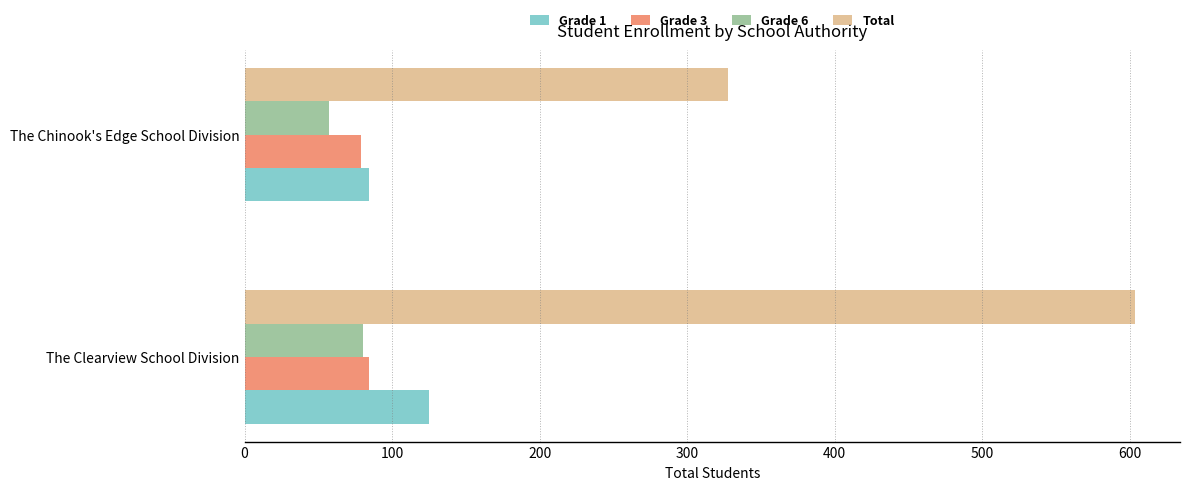

What is the smallest value displayed?

57